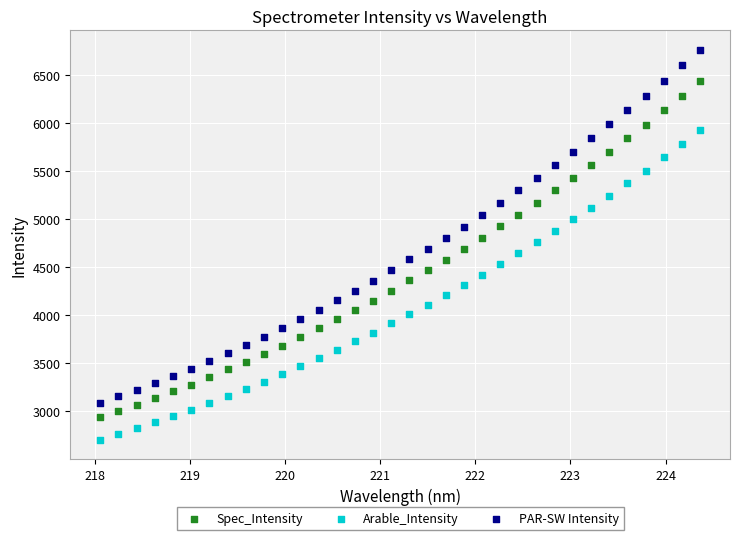

Which series reaches the minimum Y coordinate?

Arable_Intensity